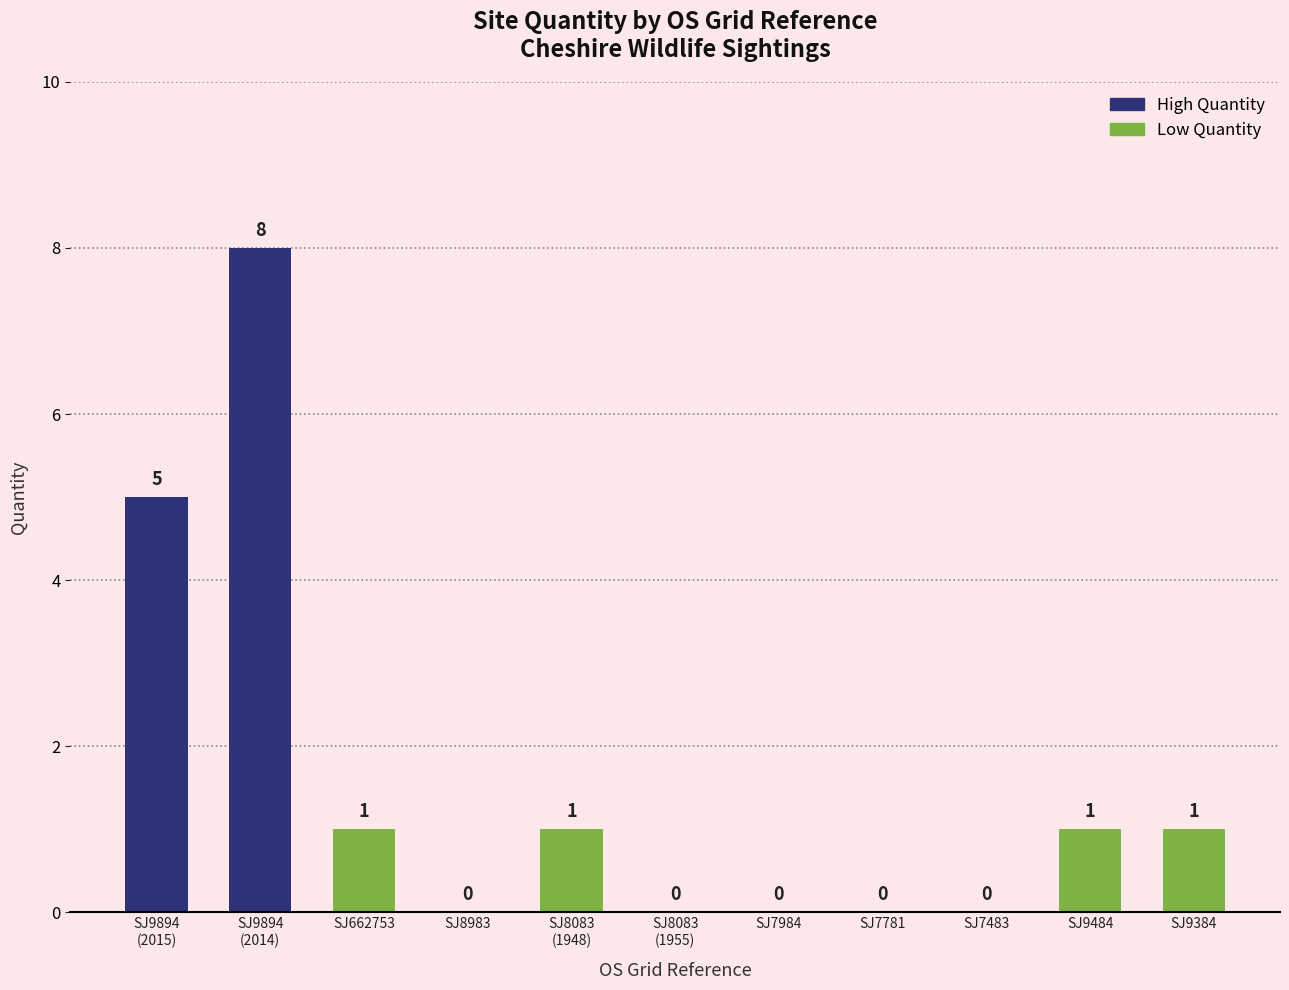

How many categories are shown in the chart?

11